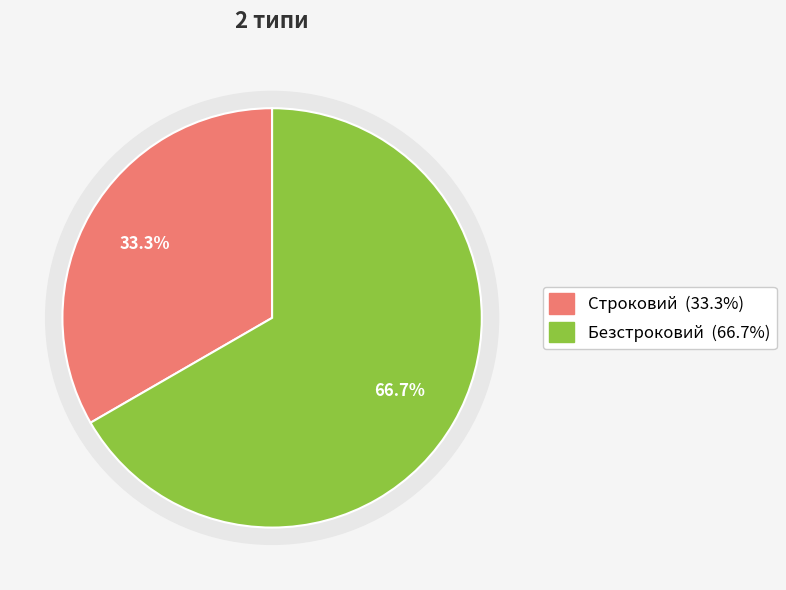

What is the largest slice in the pie chart?

Безстроковий